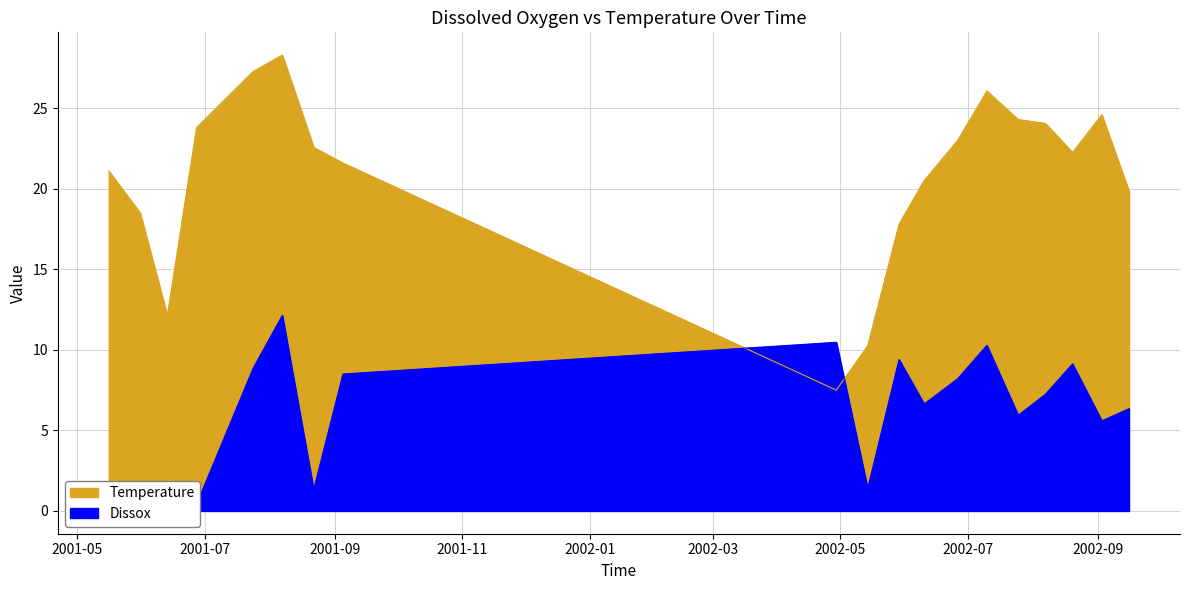

After their last crossing, which series has the higher values: Dissox or Temperature?

Temperature